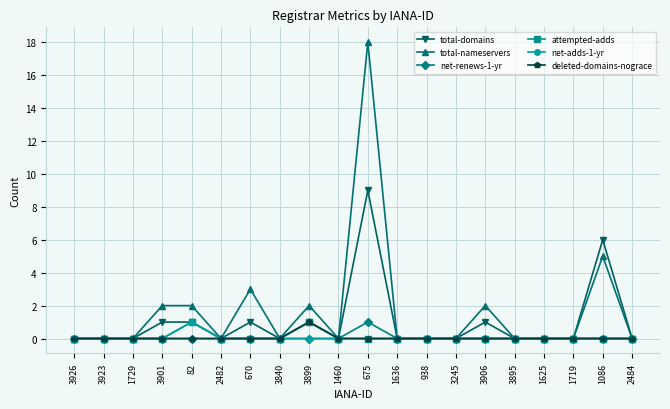

Is this an area chart (filled region under the line)?

No